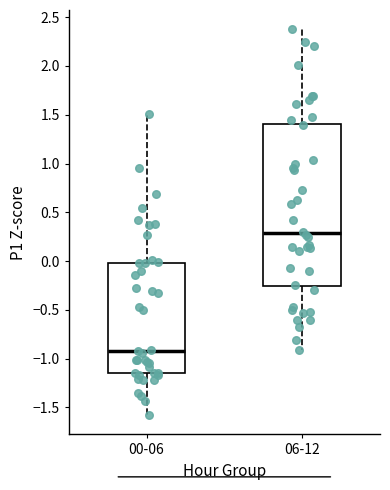

Reading left to right, transcribe this box plot: for each box, give where its median line is, the range the box spans, and where its two whiskers end, as read against the y-axis. The values are not printed on the chart, so give them approximately, as read against the axis.

00-06: median -0.90, box -1.15 to 0.00, whiskers -1.60 to 1.50
06-12: median 0.30, box -0.25 to 1.40, whiskers -0.90 to 2.40